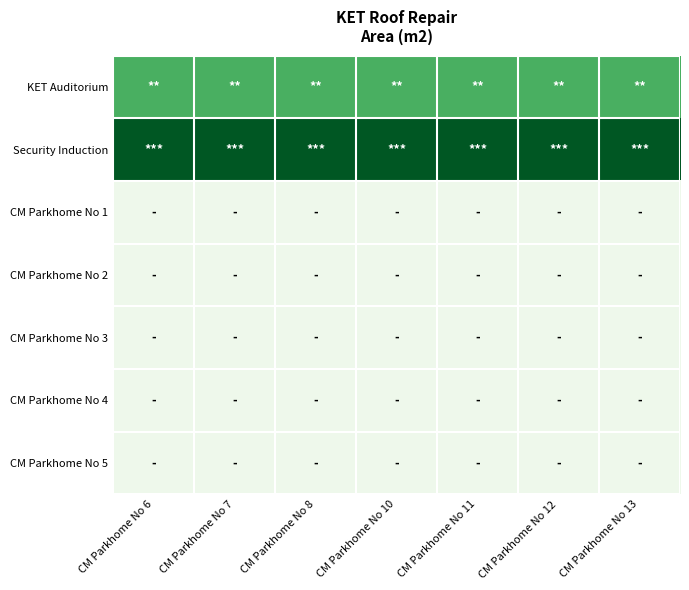

Reading left to right, transcribe all the data shown in this chart.

KET Auditorium: CM Parkhome No 6=588	CM Parkhome No 7=588	CM Parkhome No 8=588	CM Parkhome No 10=588	CM Parkhome No 11=588	CM Parkhome No 12=588	CM Parkhome No 13=588
Security Induction: CM Parkhome No 6=875	CM Parkhome No 7=875	CM Parkhome No 8=875	CM Parkhome No 10=875	CM Parkhome No 11=875	CM Parkhome No 12=875	CM Parkhome No 13=875
CM Parkhome No 1: CM Parkhome No 6=126	CM Parkhome No 7=126	CM Parkhome No 8=126	CM Parkhome No 10=126	CM Parkhome No 11=126	CM Parkhome No 12=126	CM Parkhome No 13=126
CM Parkhome No 2: CM Parkhome No 6=126	CM Parkhome No 7=126	CM Parkhome No 8=126	CM Parkhome No 10=126	CM Parkhome No 11=126	CM Parkhome No 12=126	CM Parkhome No 13=126
CM Parkhome No 3: CM Parkhome No 6=126	CM Parkhome No 7=126	CM Parkhome No 8=126	CM Parkhome No 10=126	CM Parkhome No 11=126	CM Parkhome No 12=126	CM Parkhome No 13=126
CM Parkhome No 4: CM Parkhome No 6=126	CM Parkhome No 7=126	CM Parkhome No 8=126	CM Parkhome No 10=126	CM Parkhome No 11=126	CM Parkhome No 12=126	CM Parkhome No 13=126
CM Parkhome No 5: CM Parkhome No 6=126	CM Parkhome No 7=126	CM Parkhome No 8=126	CM Parkhome No 10=126	CM Parkhome No 11=126	CM Parkhome No 12=126	CM Parkhome No 13=126